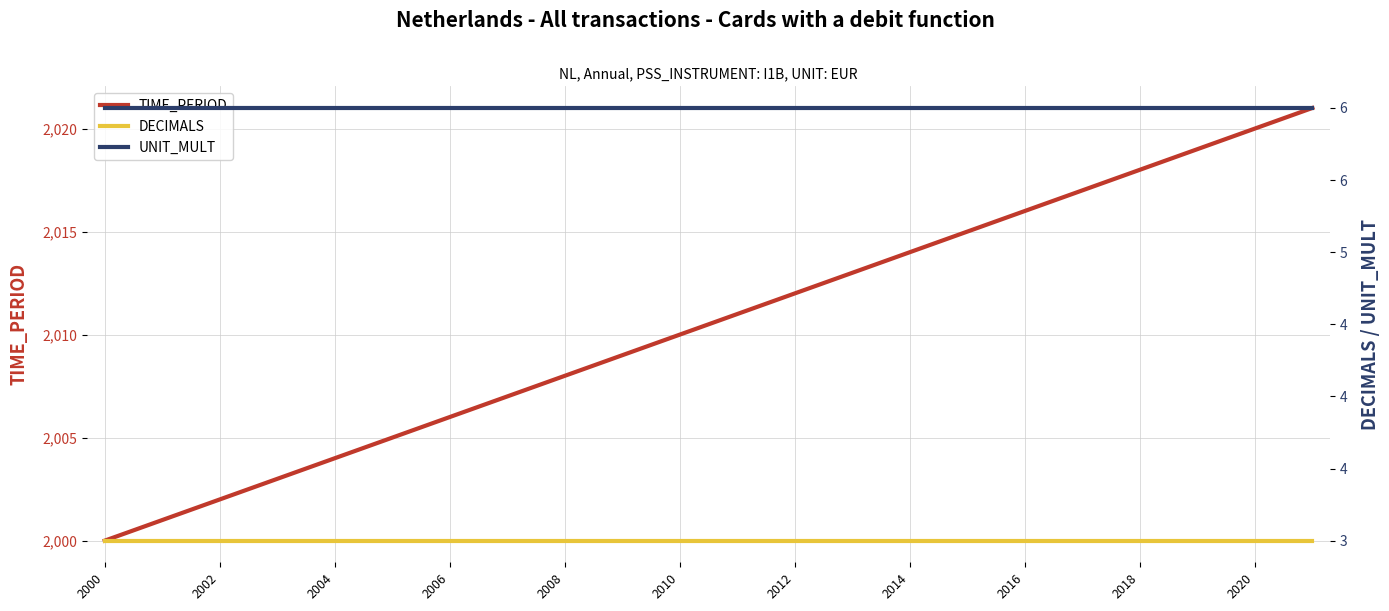

Is it true that TIME_PERIOD equals 918 at 2012?

False